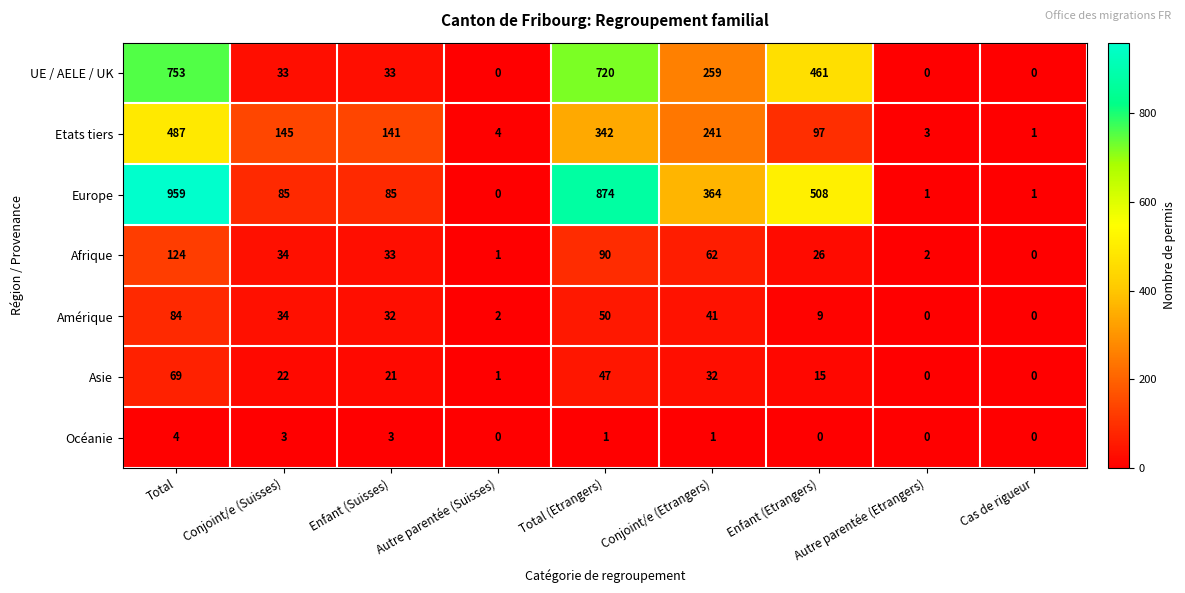

At which category is the sum across all series the highest?

Total